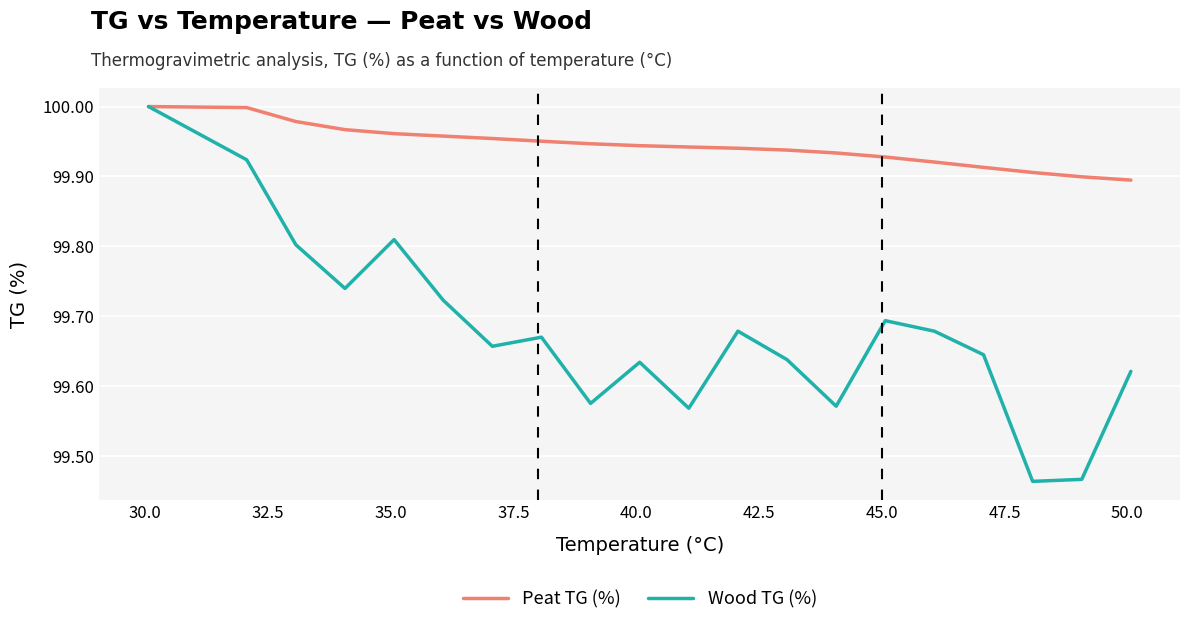

Which series has the largest total across all categories?

Peat TG (%)